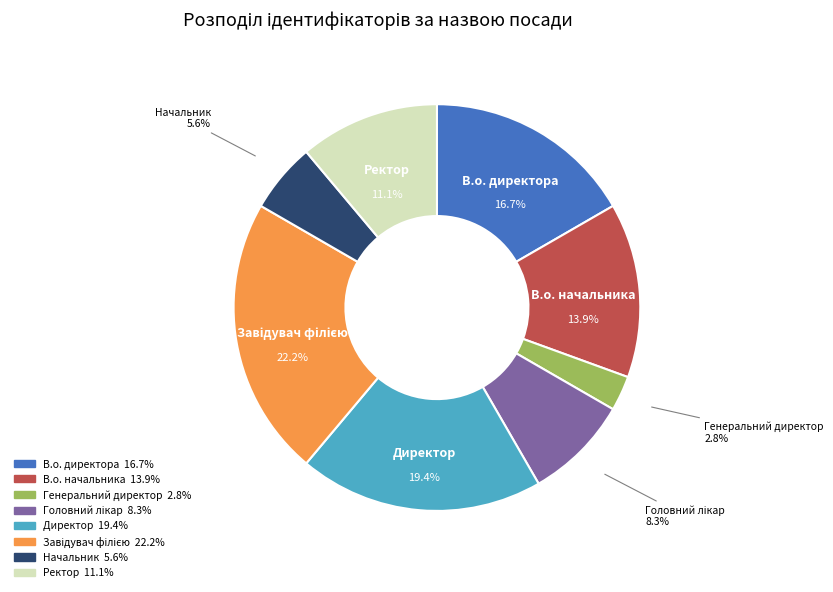

To the nearest percent, what is the difference between the Начальник and Ректор slice percentages?

6%